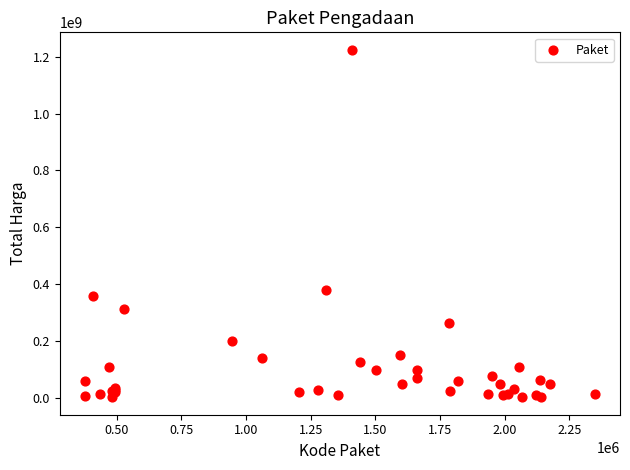

What Y value in the scatter plot is closest to 613538875?

379075000